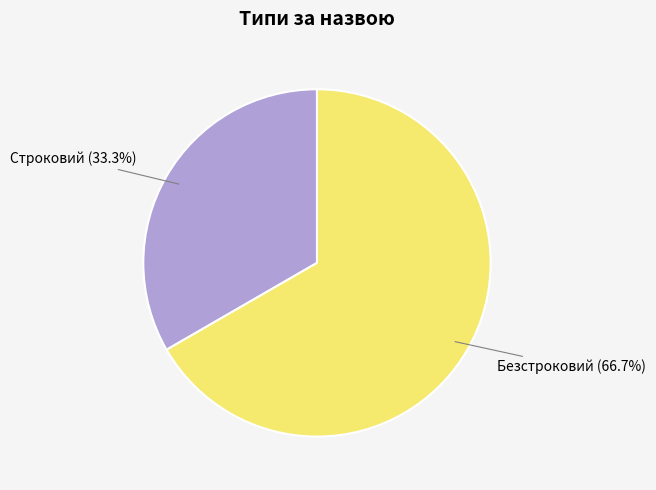

Which has a higher value, Строковий or Безстроковий?

Безстроковий